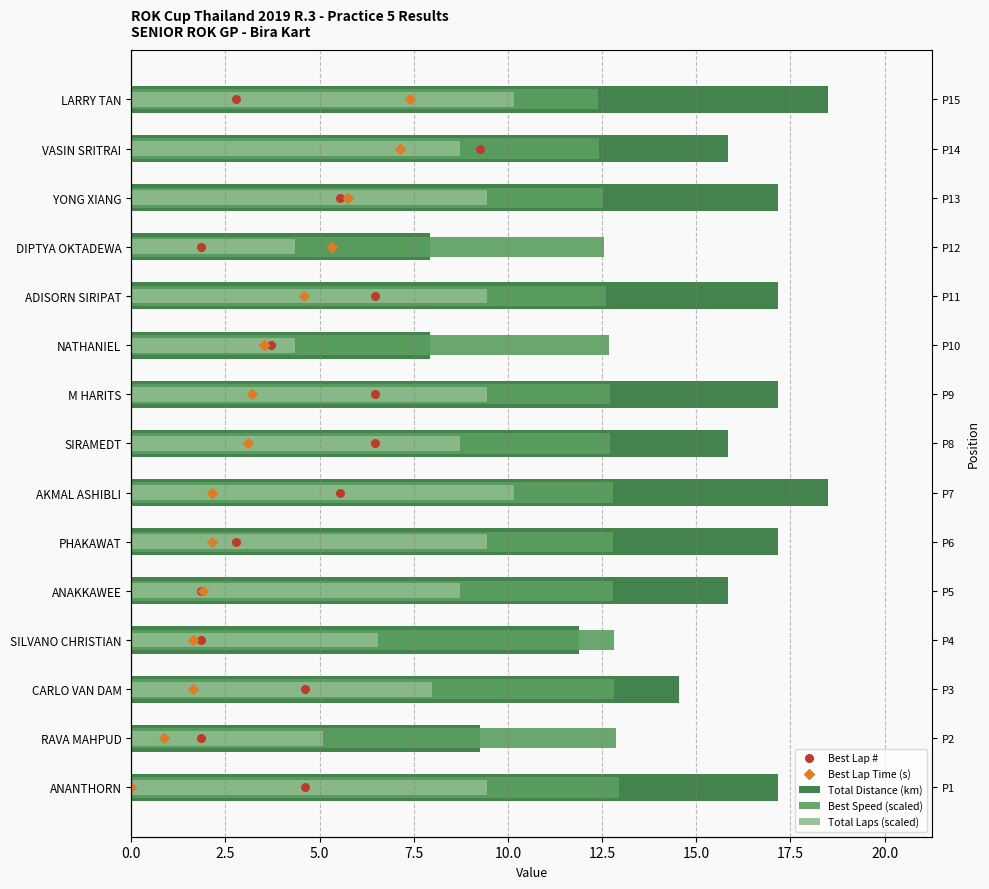

Which series reaches the minimum Y coordinate?

Best Lap #